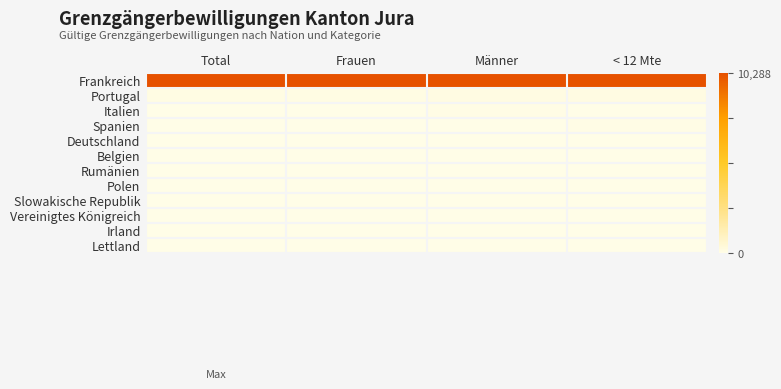

Which series has the largest range (max minus min)?

Portugal